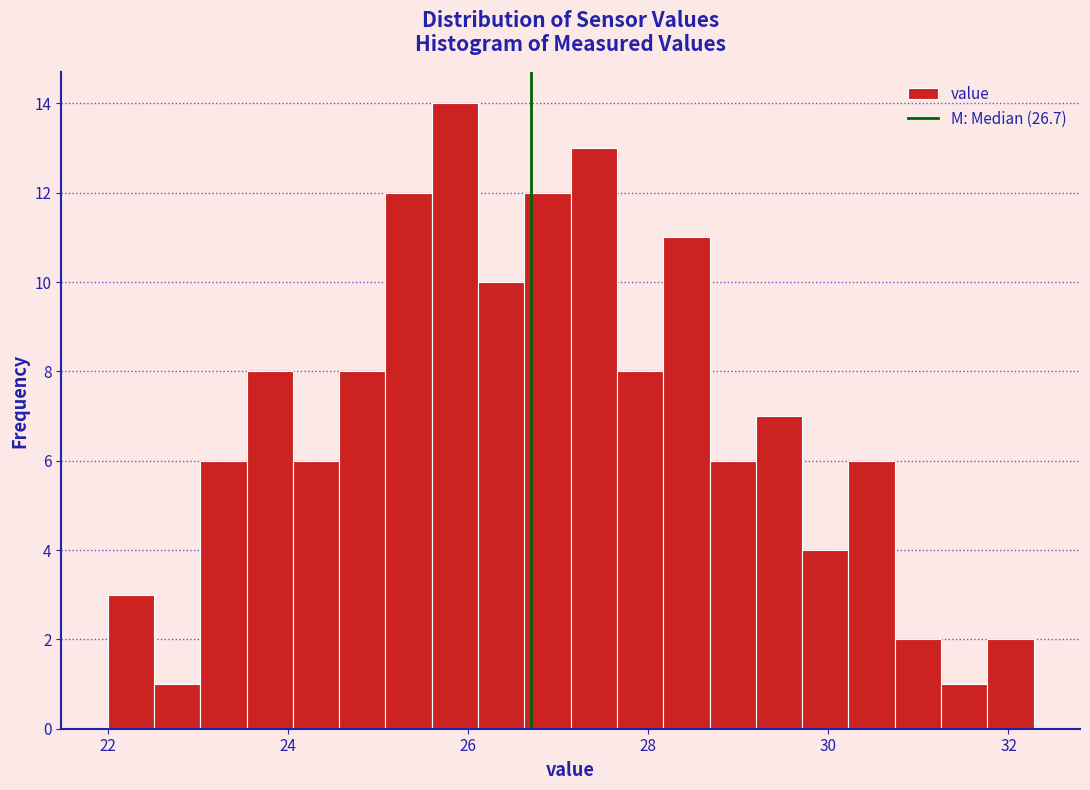

Around what value on the x-axis is the tallest bar? Give the approximate position of its centre, as read against the axis.

25.8